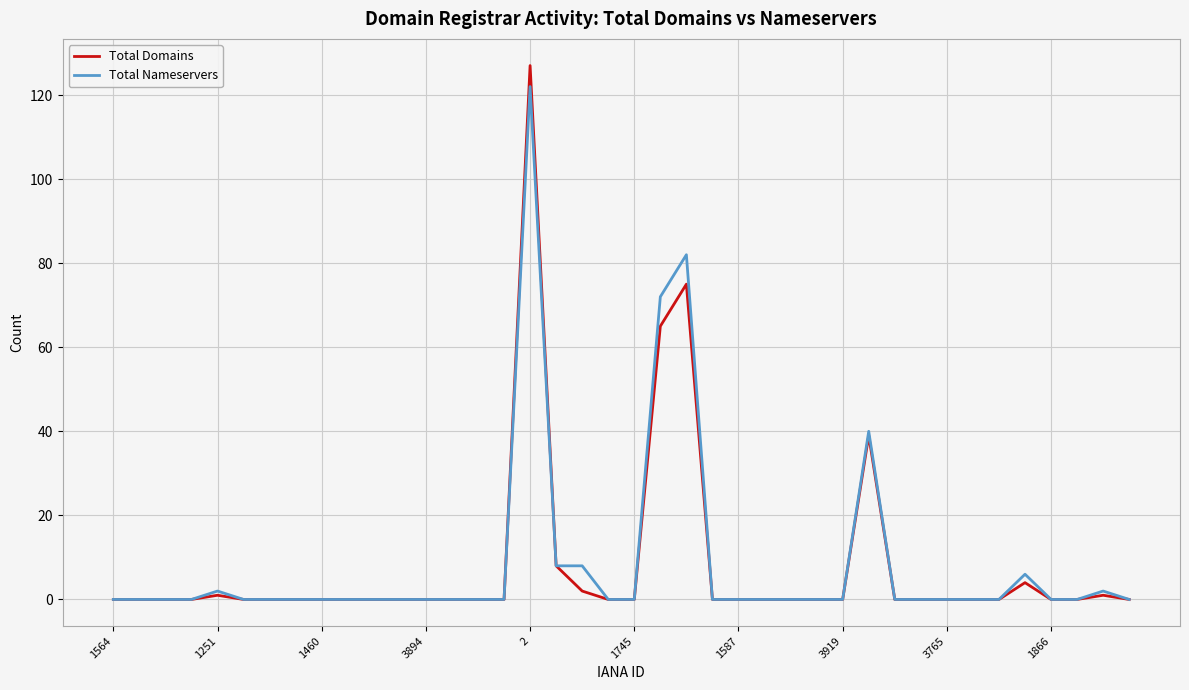

What is the greatest value displayed?

127